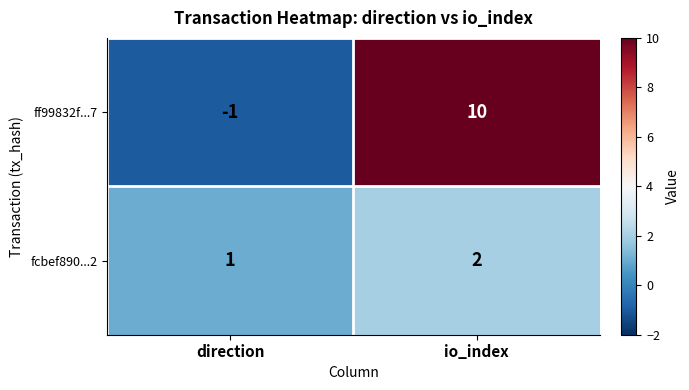

Rank the series by their maximum value, from highest to lowest.

ff99832f...7, fcbef890...2